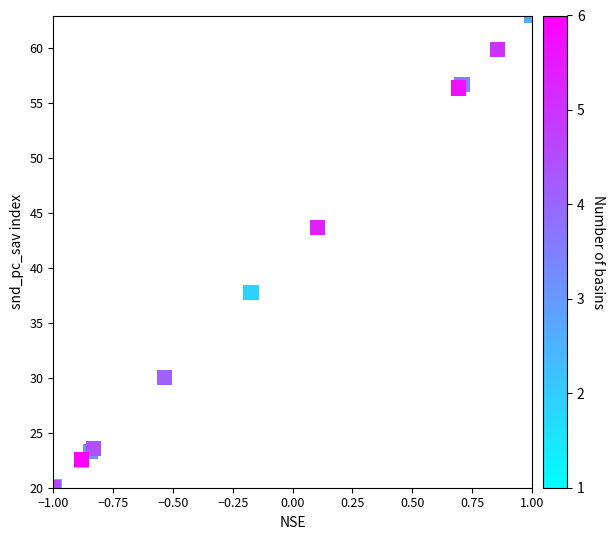

What Y value in the scatter plot is closest to 41?

43.7